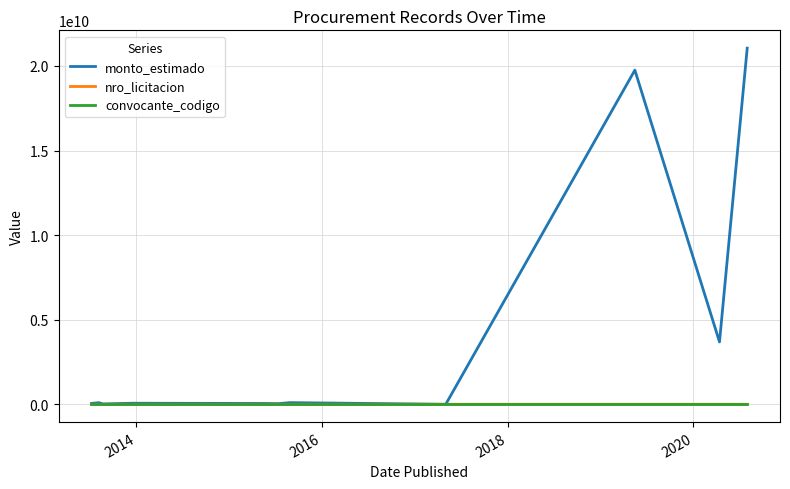

What is the highest value of the monto_estimado series?

21054600000